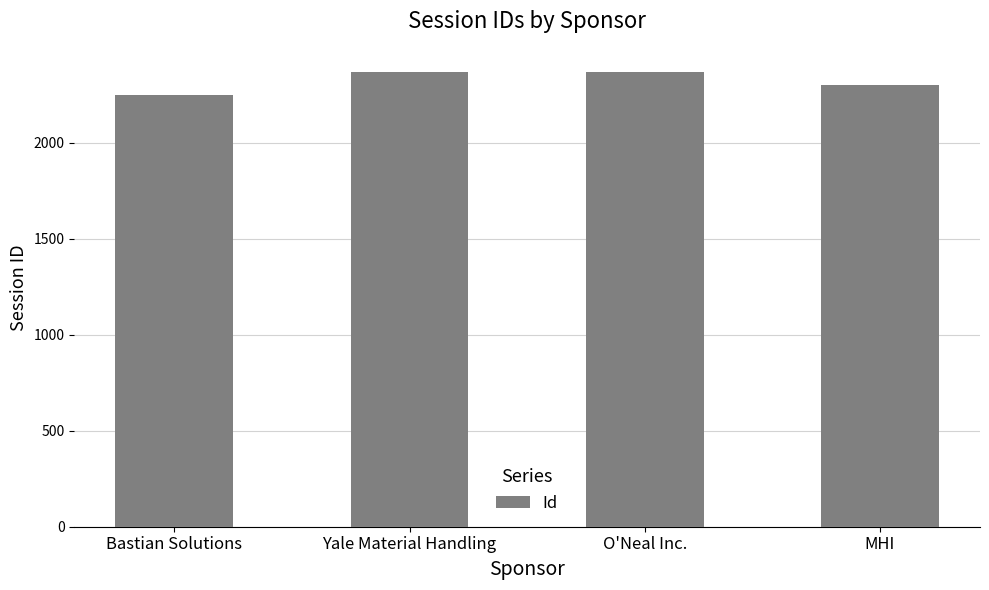

At which category does the chart reach its minimum across all series?

Bastian Solutions